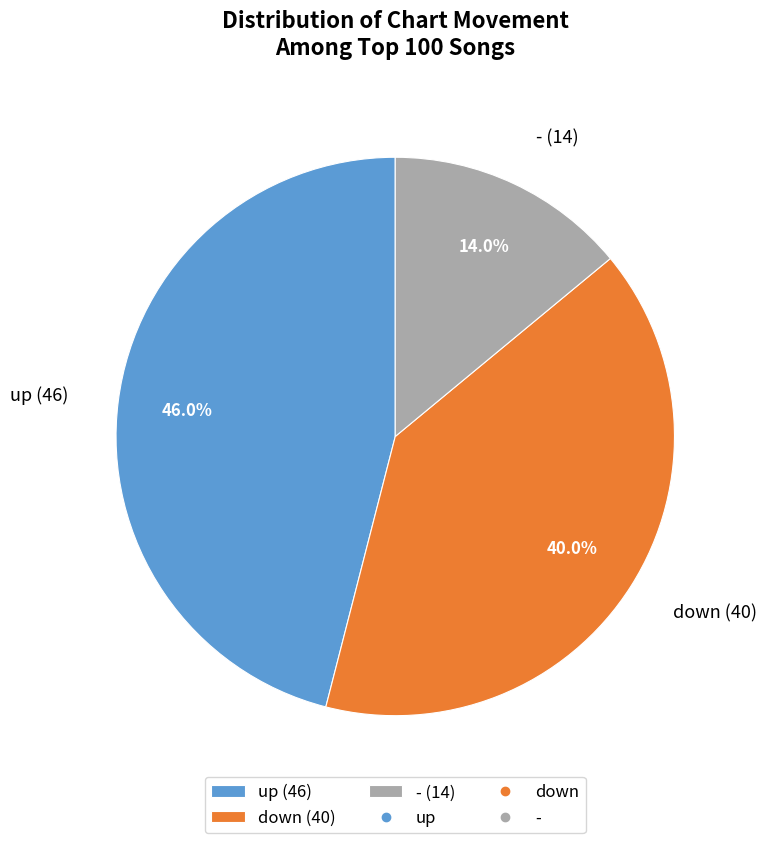

Does - represent more than half of the total?

No